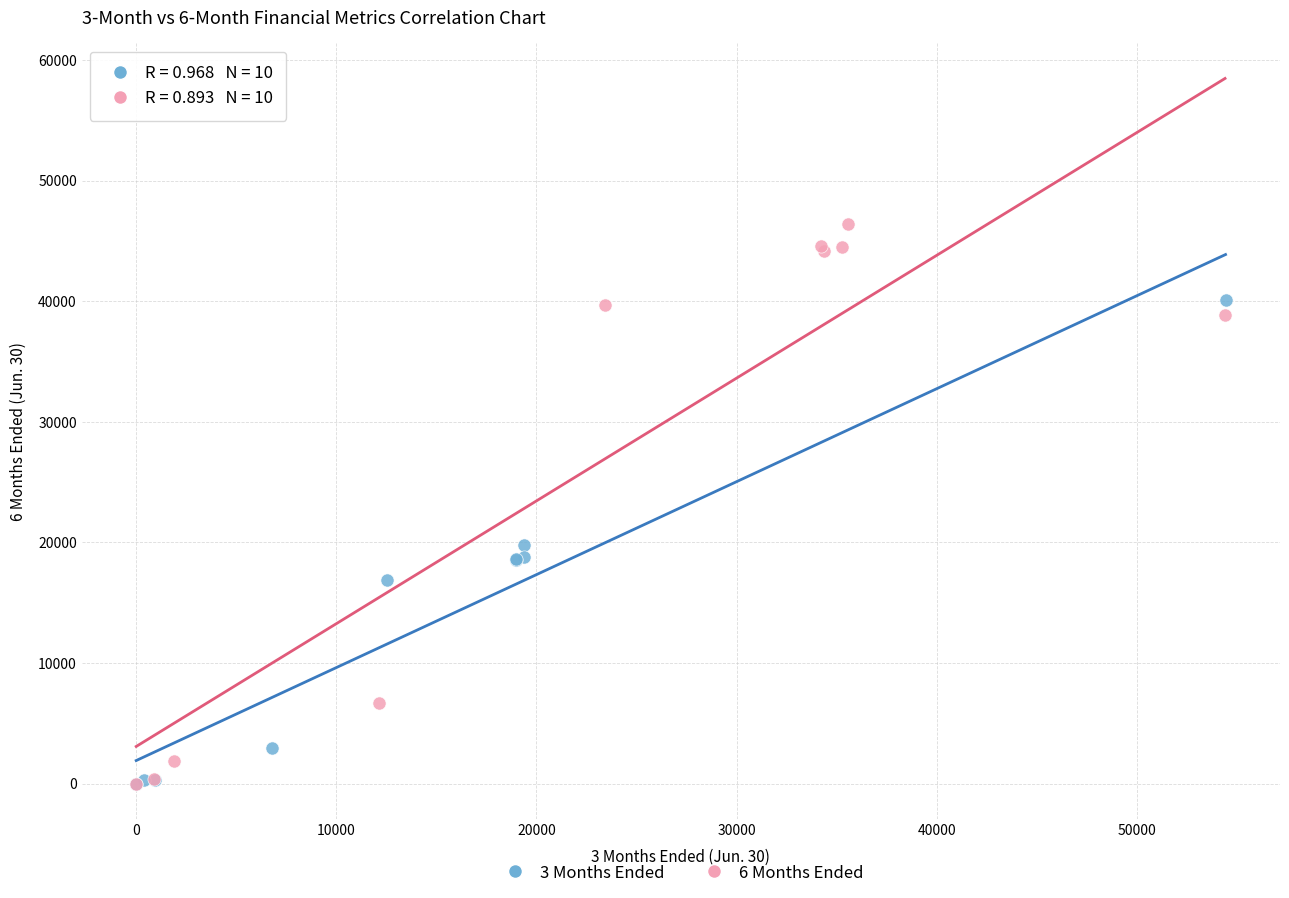

Which series contains the highest Y value?

6 Months Ended